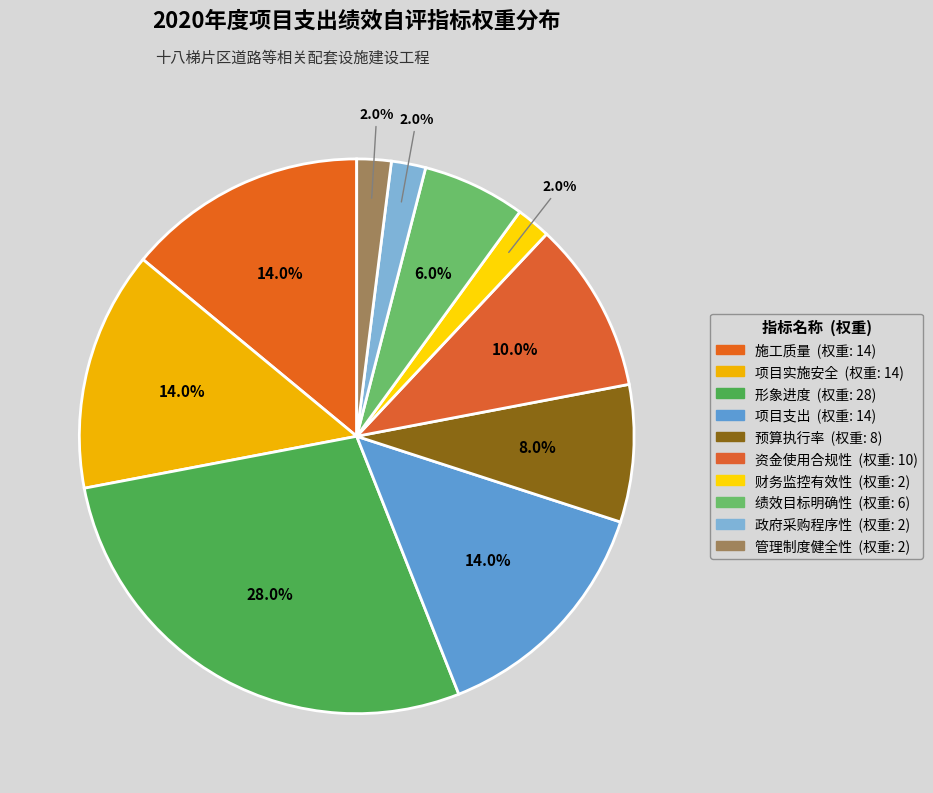

What percentage do 绩效目标明确性 and 政府采购程序性 together represent?

8.0%